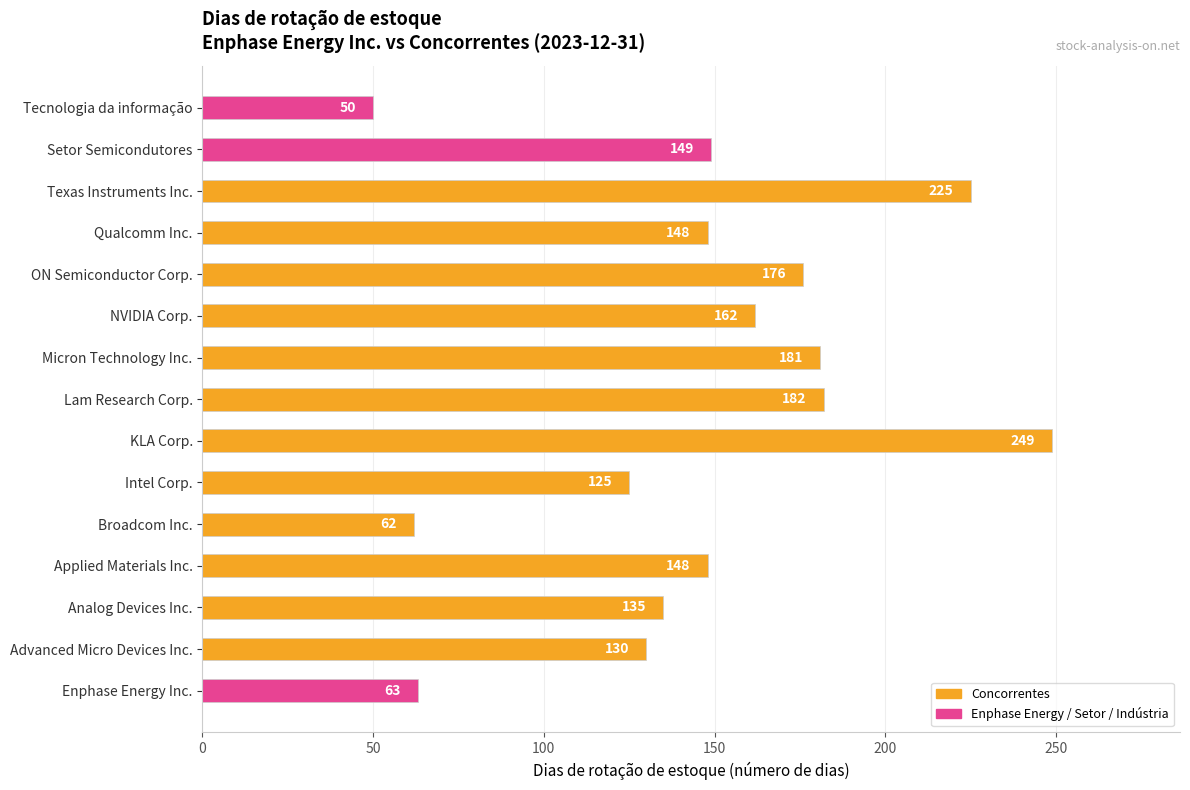

Read the value at Applied Materials Inc., to the nearest 5.

150